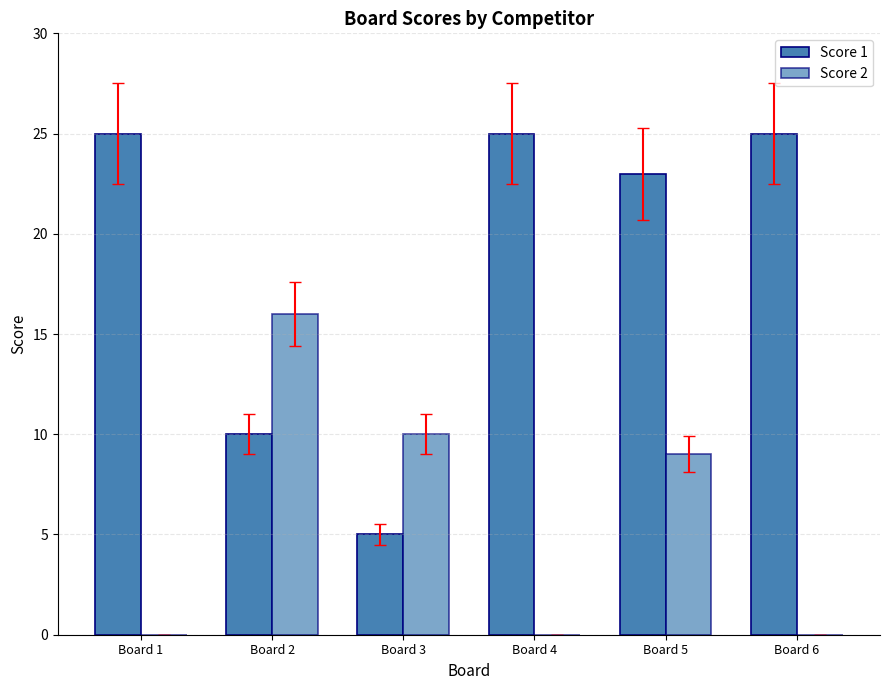

What is the approximate value of Score 1 at Board 3, to the nearest 5?

5